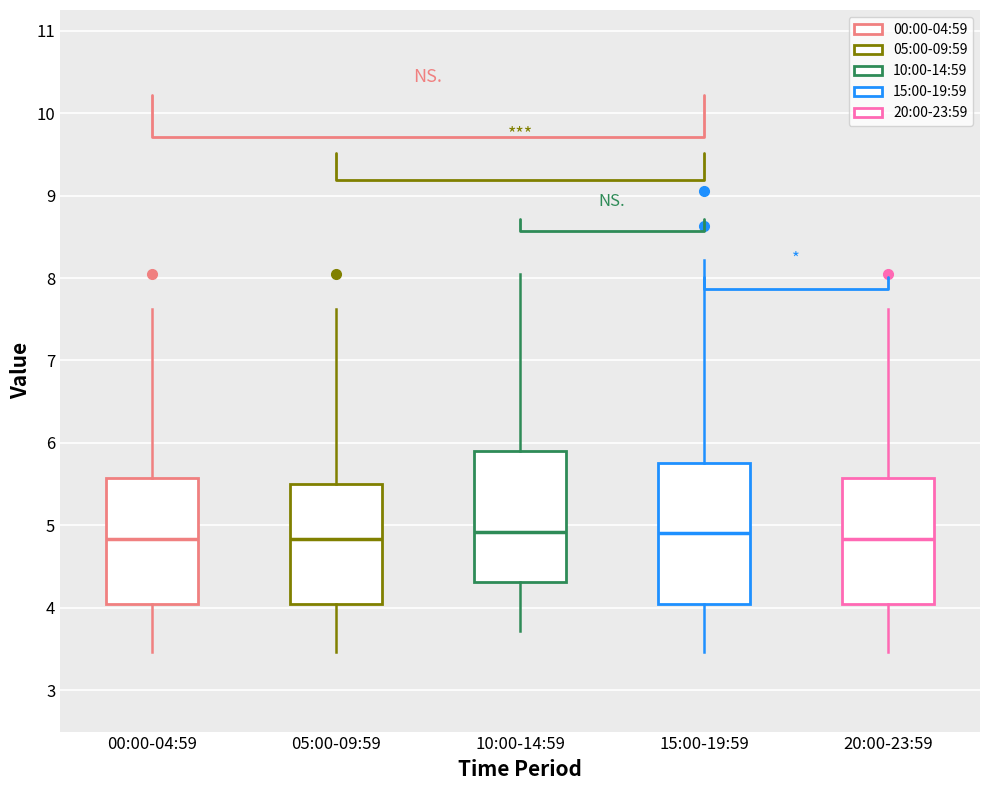

Where is the lower edge of the box for 10:00-14:59 on the y-axis? The values are not printed on the chart, so give them approximately, as read against the axis.

4.3